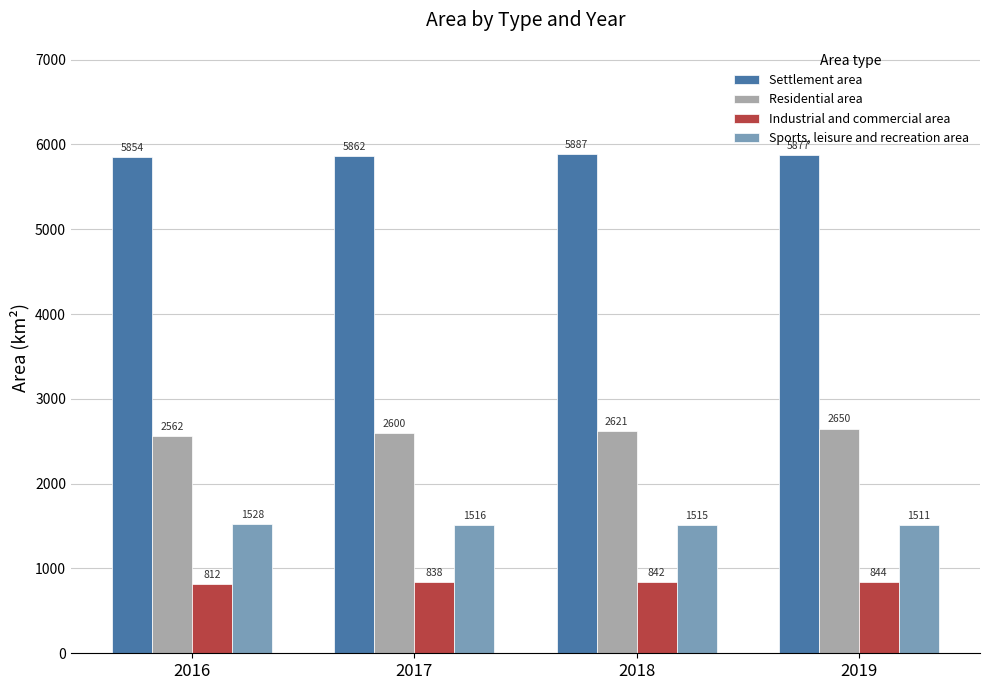

What is the value of the Sports, leisure and recreation area bar at the 4th from the left?

1511